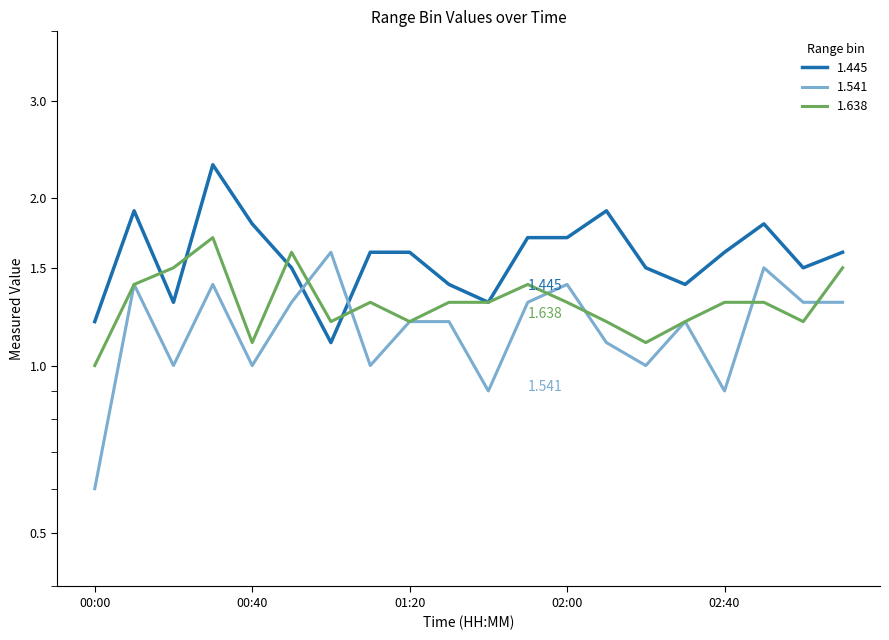

List the series in order of their peak value, highest first.

1.445, 1.638, 1.541